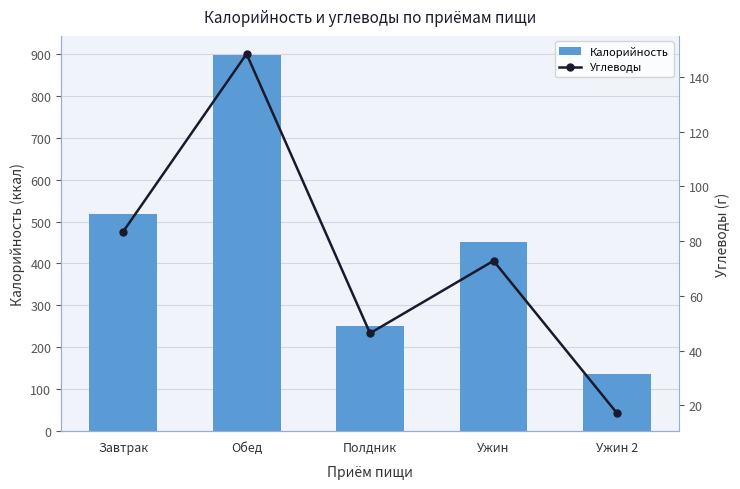

What is the value of the Углеводы bar at the 5th from the left?

17.1